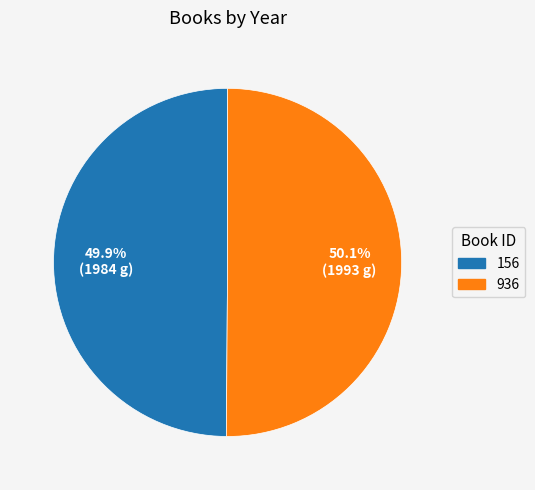

Does any single category account for the majority?

Yes